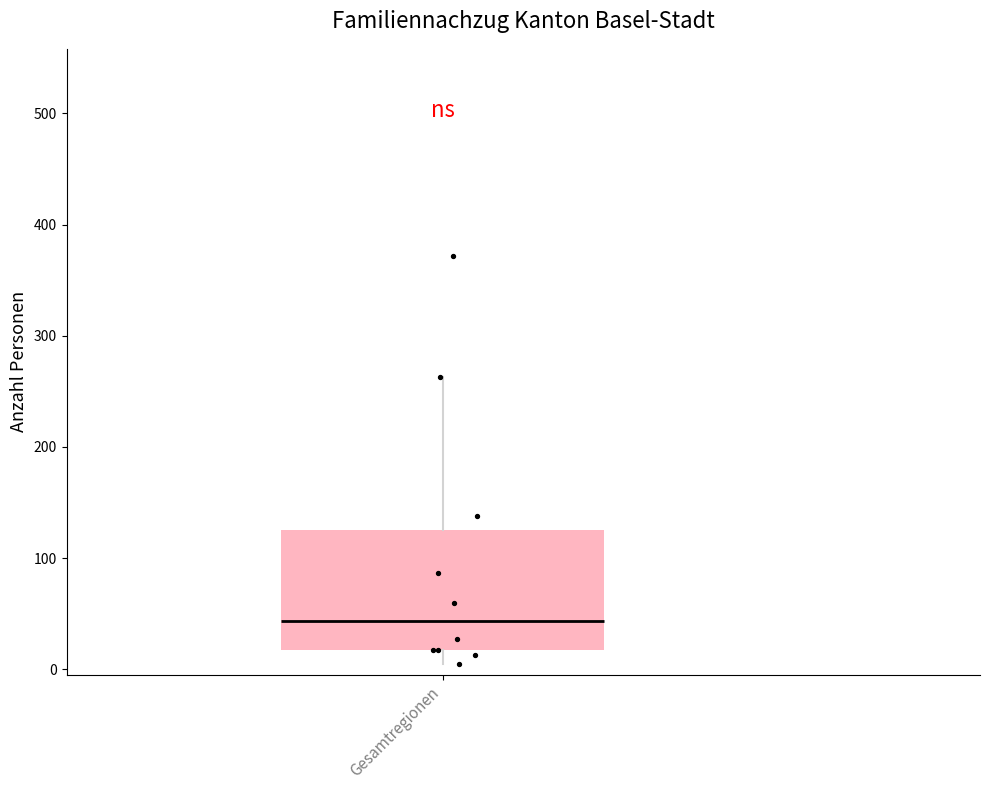

Read this box plot against the y-axis: the position of the median line, the range covered by the box, and the ends of both whiskers. The values are not printed on the chart, so give them approximately, as read against the axis.

median 40, box 20 to 130, whiskers 10 to 260